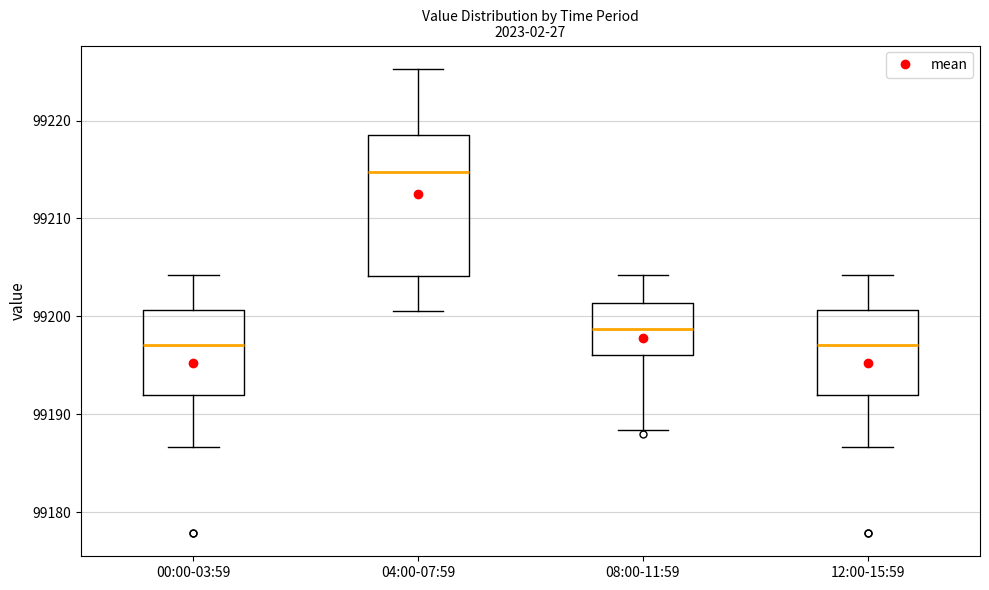

Reading left to right, transcribe this box plot: for each box, give where its median line is, the range the box spans, and where its two whiskers end, as read against the y-axis. The values are not printed on the chart, so give them approximately, as read against the axis.

00:00-03:59: median 99197, box 99192 to 99201, whiskers 99187 to 99204
04:00-07:59: median 99215, box 99204 to 99219, whiskers 99201 to 99225
08:00-11:59: median 99199, box 99196 to 99201, whiskers 99188 to 99204
12:00-15:59: median 99197, box 99192 to 99201, whiskers 99187 to 99204